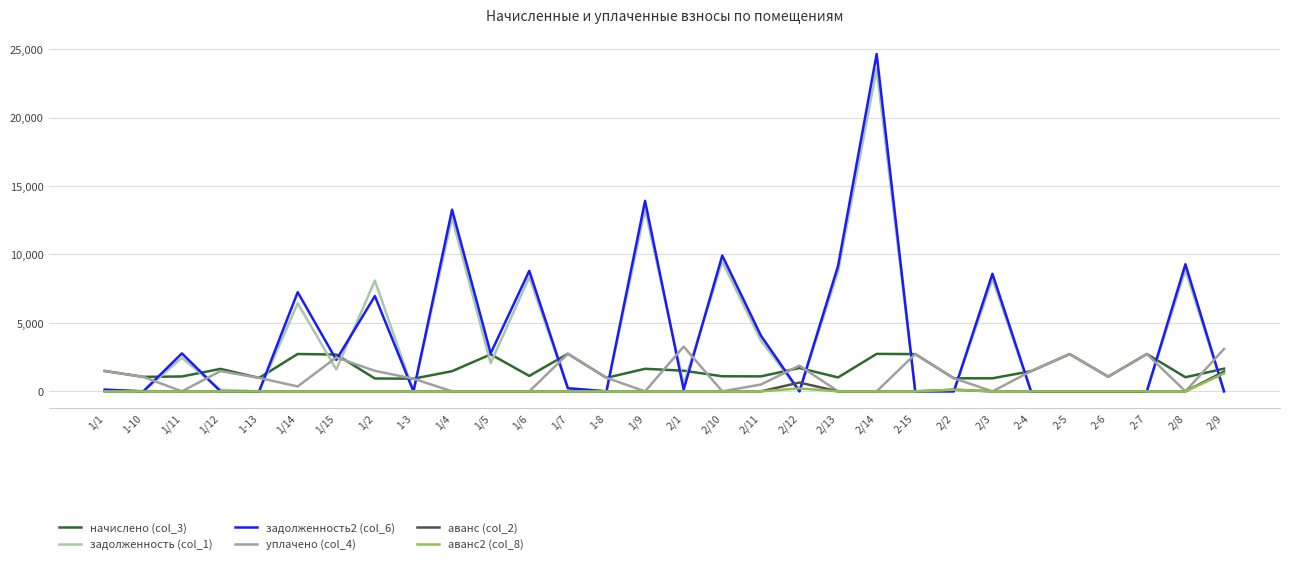

Where is the first local minimum for уплачено (col_4)?

1/11